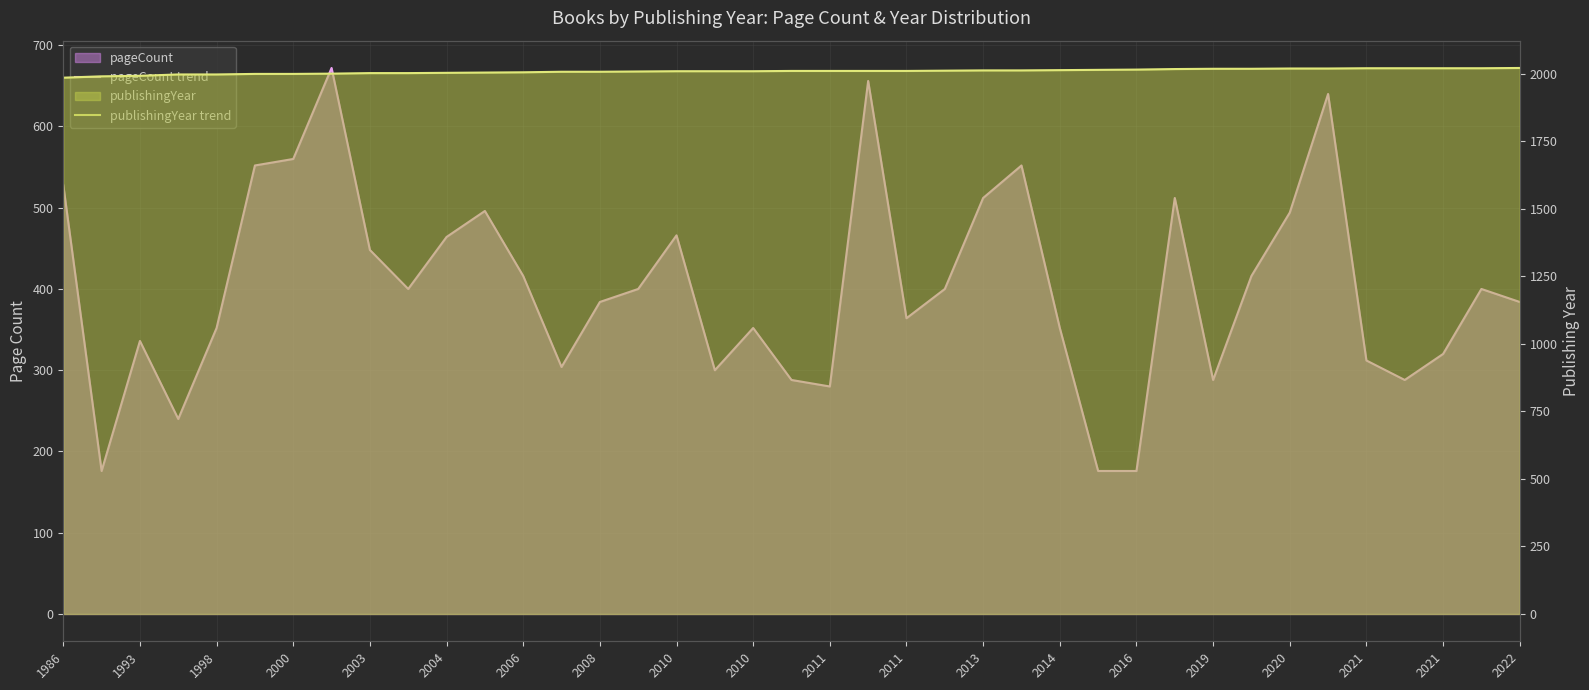

Is the value of pageCount trend at 2006 greater than the value of publishingYear trend at 2019?

No